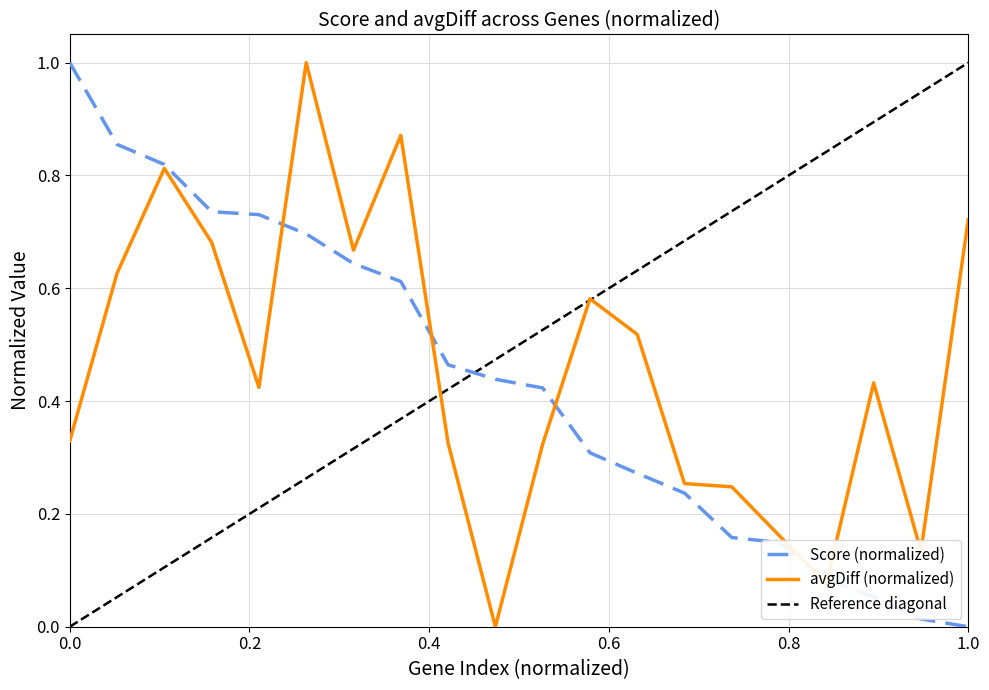

Which series has the largest total across all categories?

avgDiff